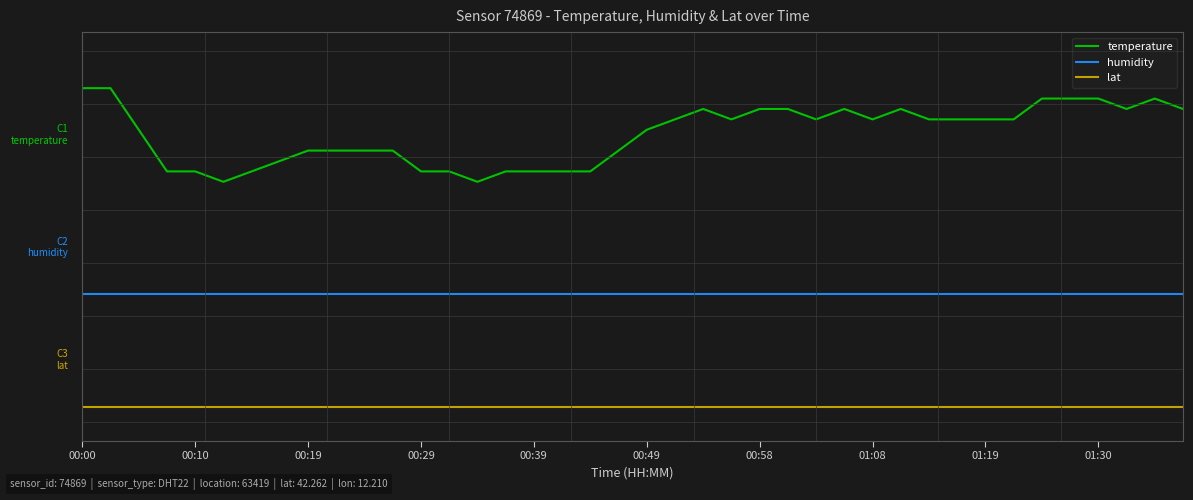

What are all the series names shown in the legend?

temperature, humidity, lat